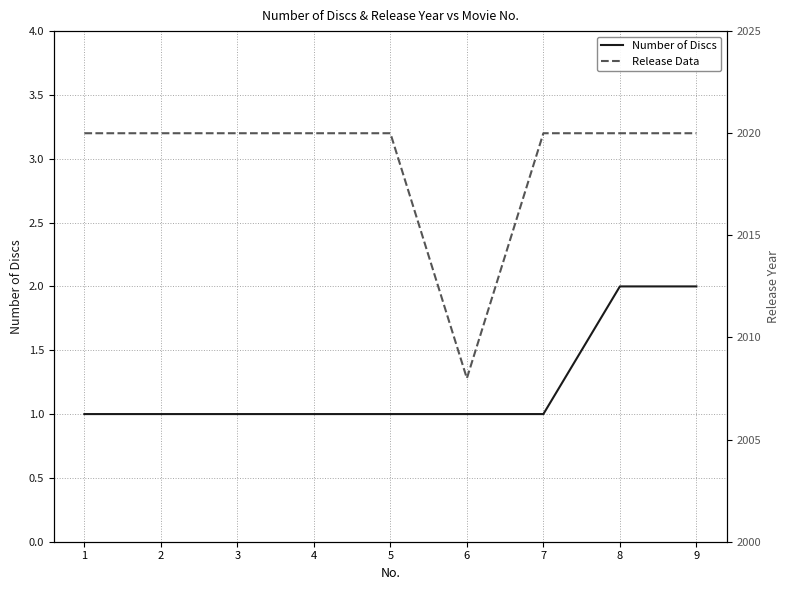

True or false: Release Data and Number of Discs intersect in this chart.

False